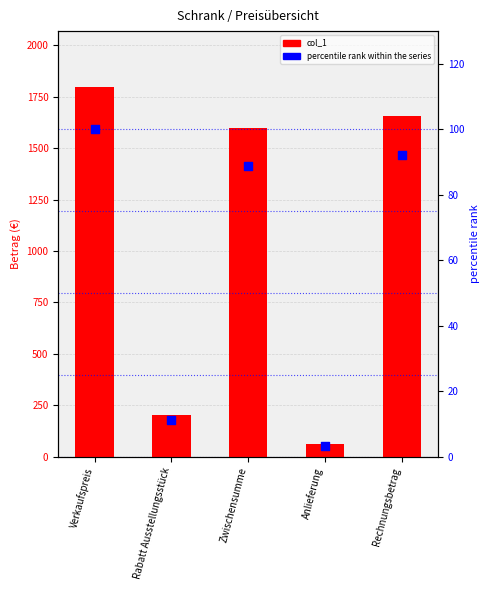

Which series has the largest total across all categories?

col_1